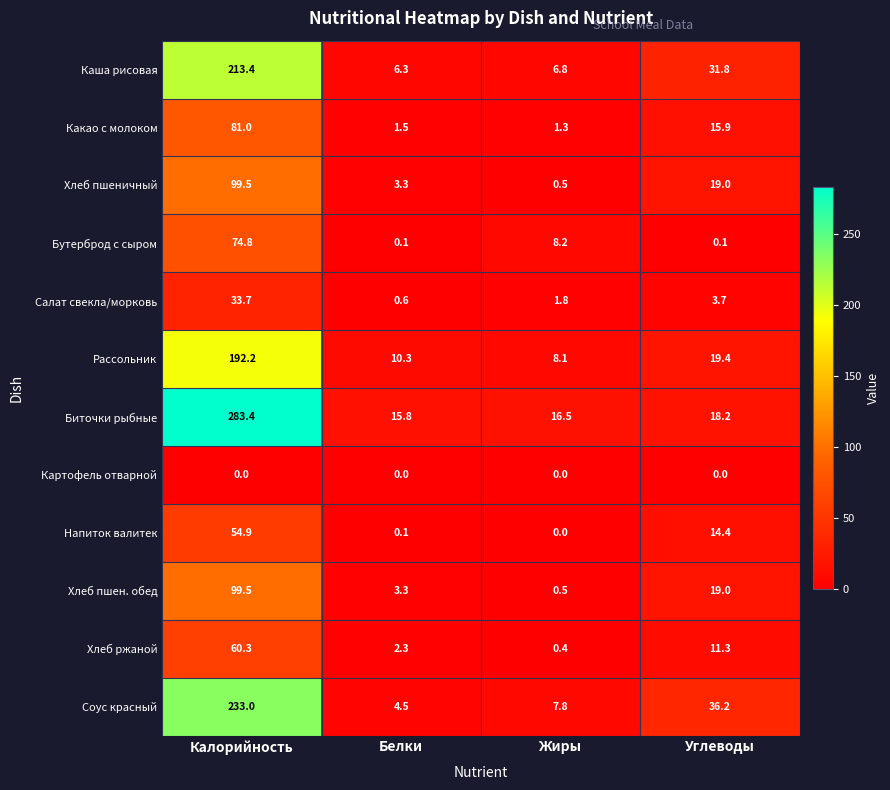

At which label is Биточки рыбные closest to 149?

Углеводы